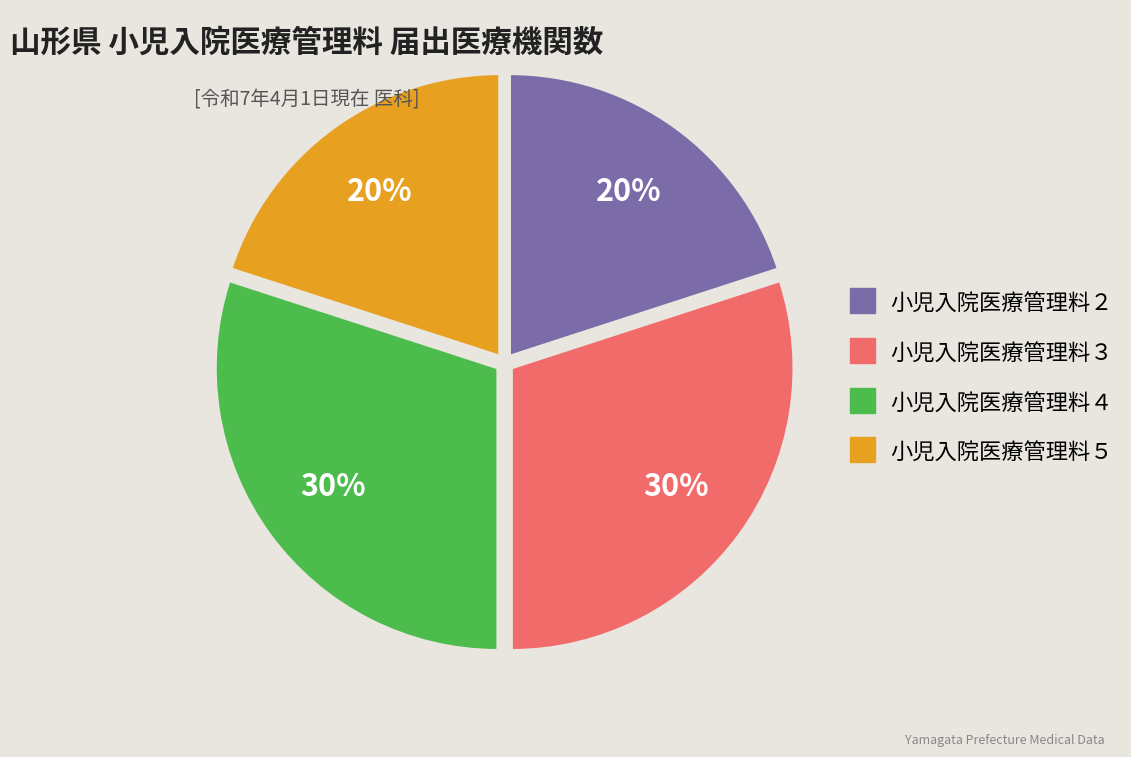

Does 小児入院医療管理料５ account for over 50% of the chart?

No